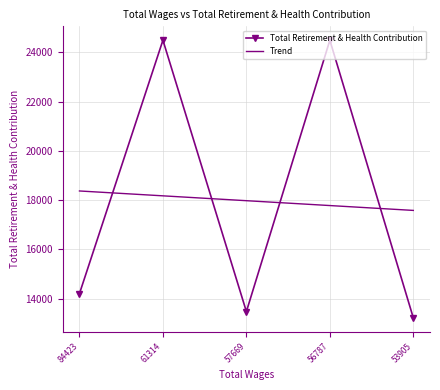

Which series has the widest spread of values?

Total Retirement & Health Contribution